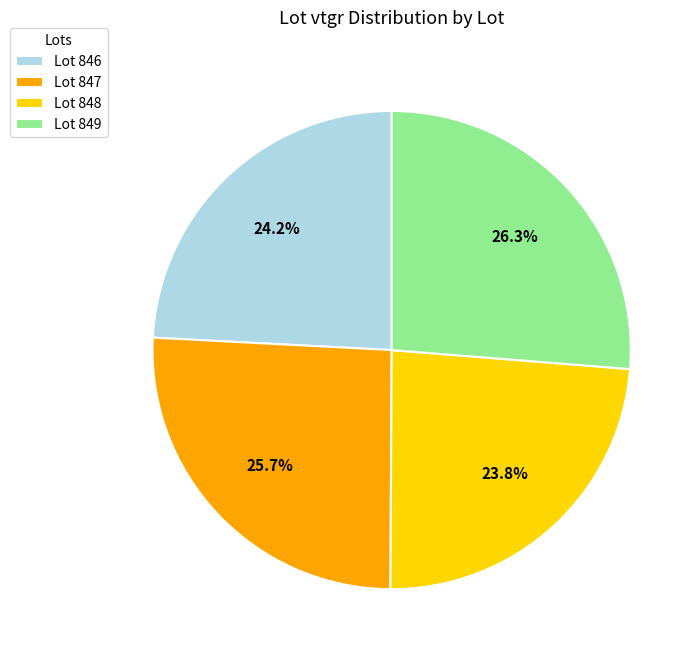

How many segments does this pie chart have?

4